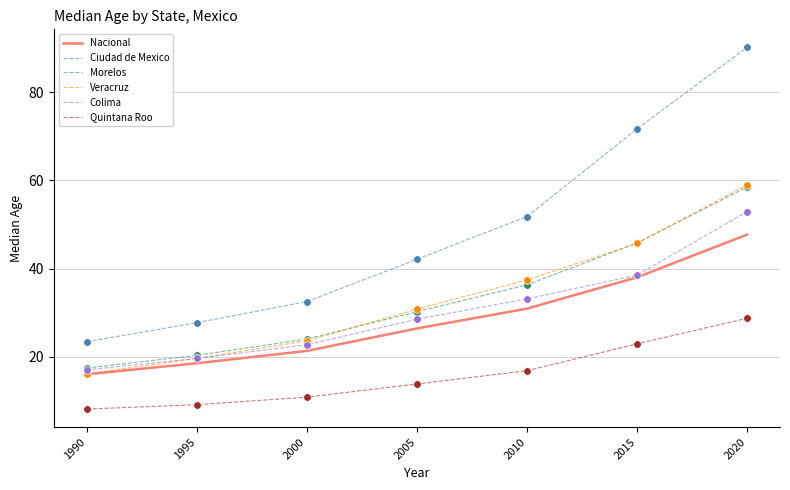

At which category is the sum across all series the highest?

2020